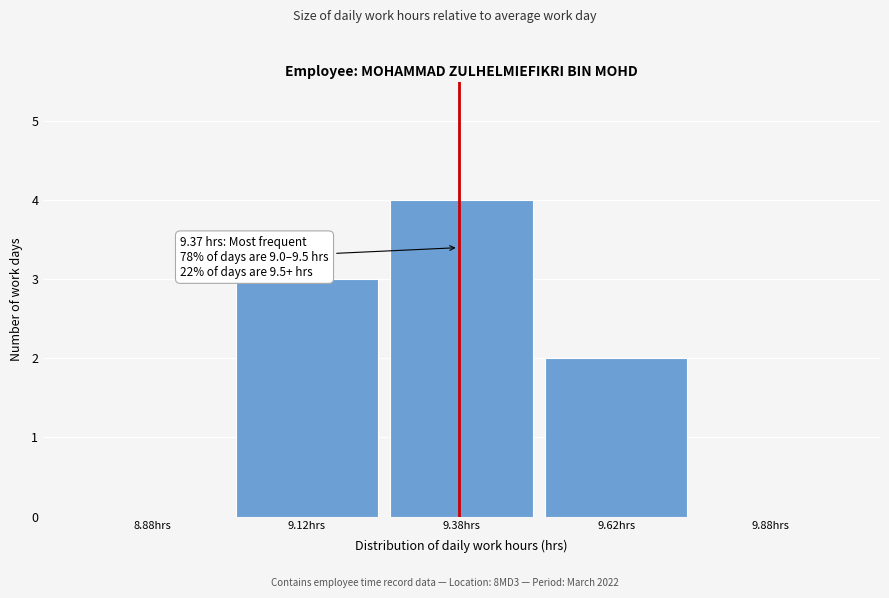

Over which range of the x-axis is the bar tallest?

9.25 to 9.50